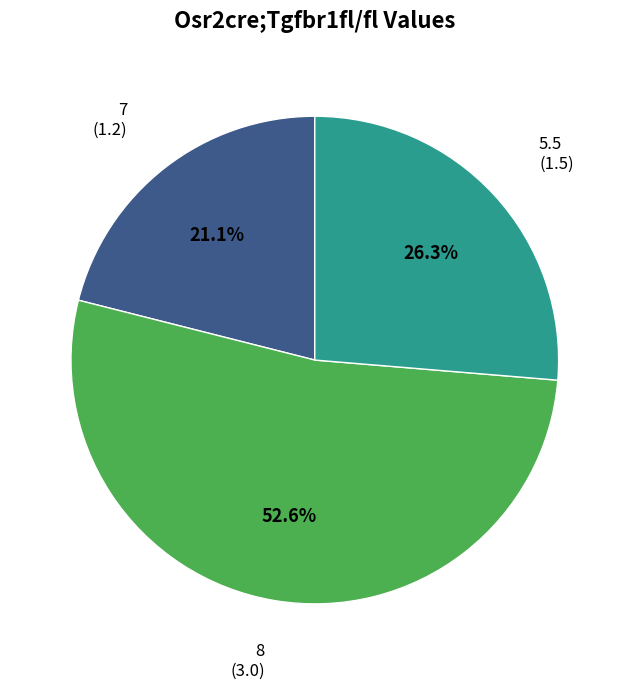

Is there any slice that represents more than half of the pie?

Yes